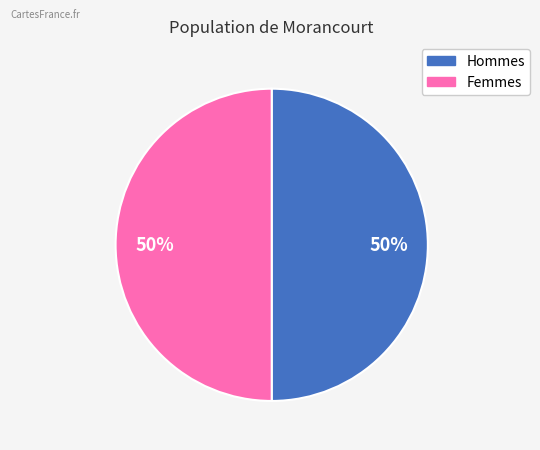

To the nearest percent, what is the average slice percentage?

50%